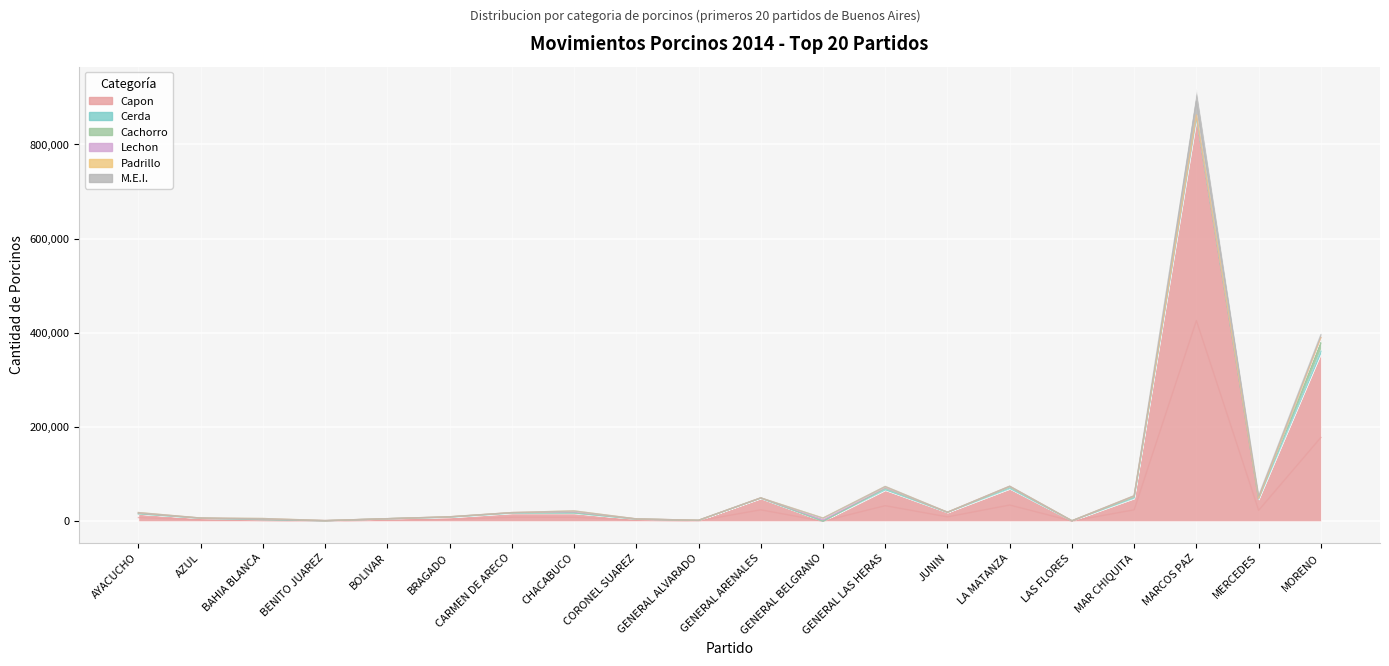

What is the value of the Capon point at the 17th from the left?

48322